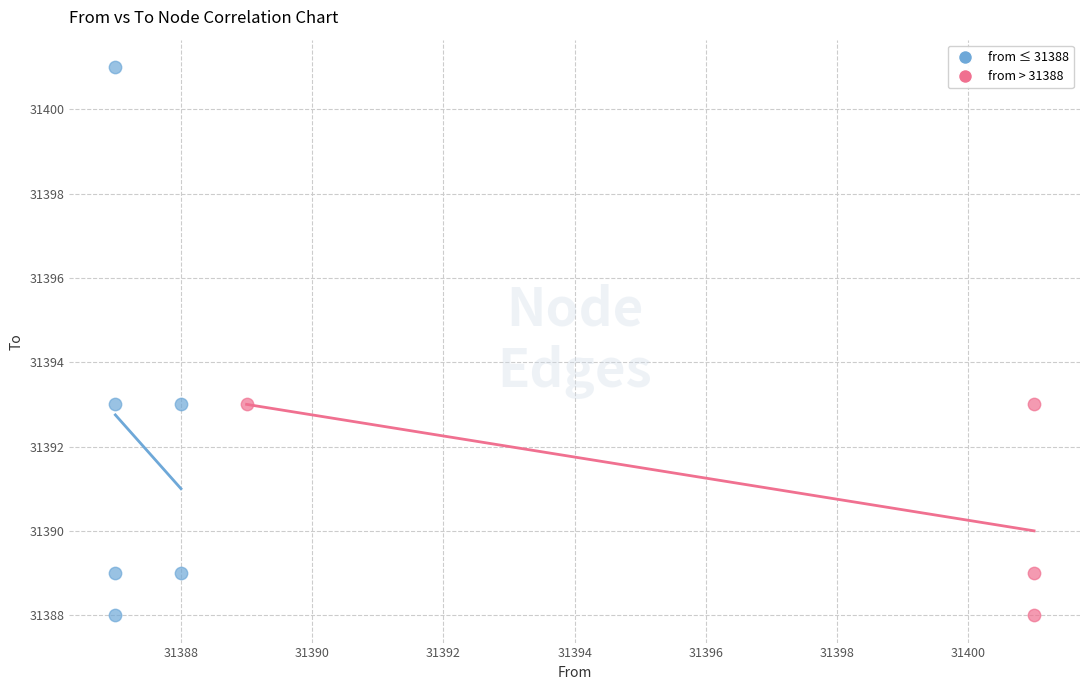

Which series has the widest spread of Y values?

from ≤ 31388